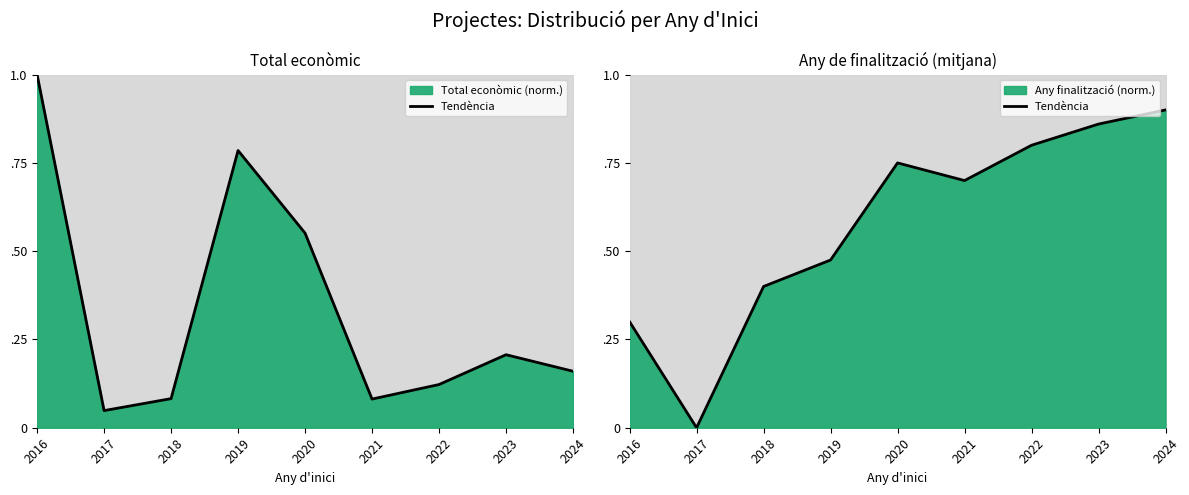

What is the change in value from 2017 to 2022?

+0.8